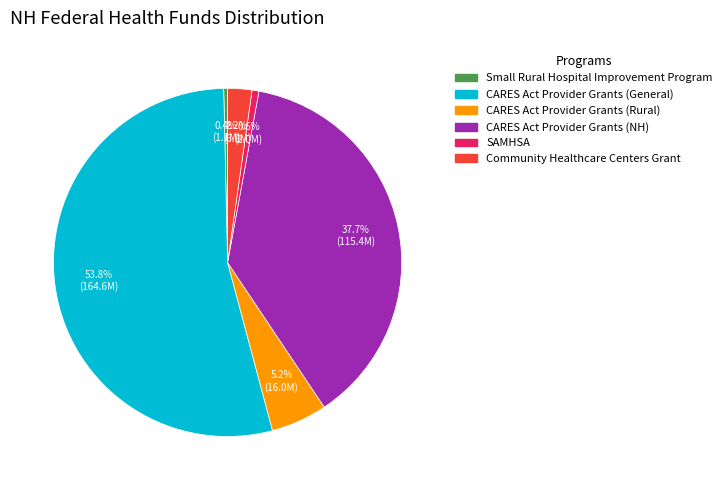

Which slice is the largest?

CARES Act Provider Grants (General)